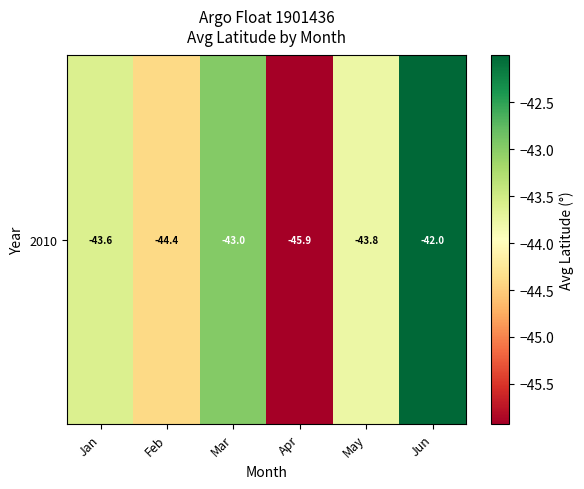

Read the value at Feb.

-44.4